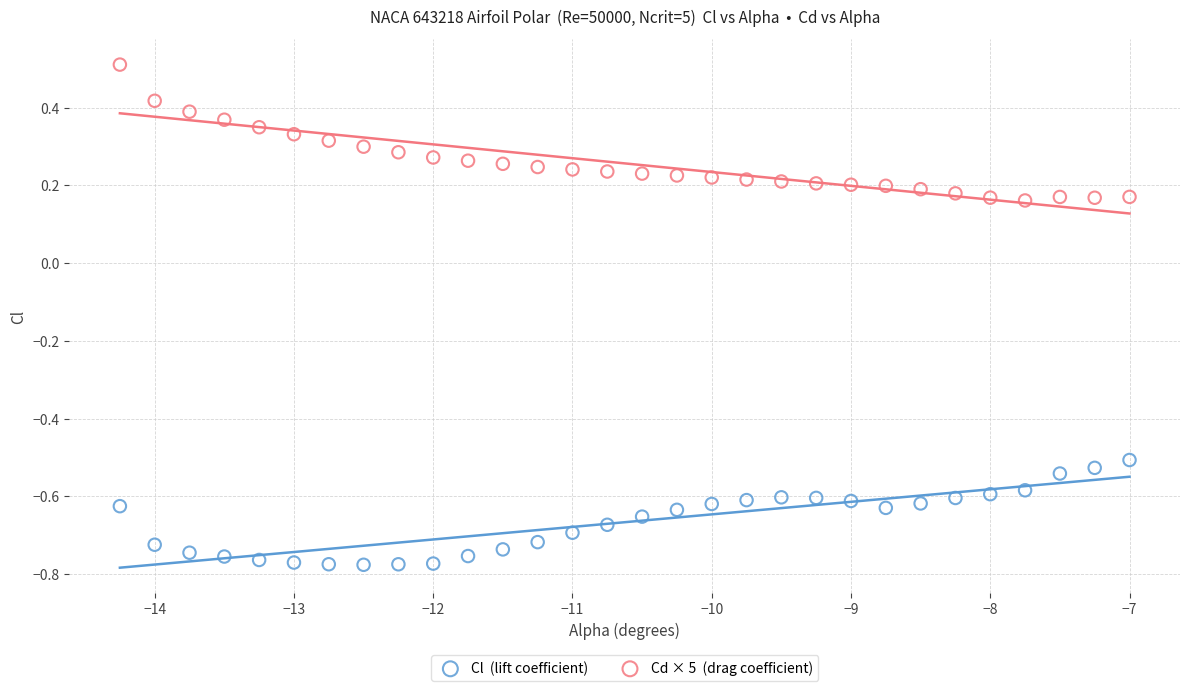

Across all data points, what is the range of X values (max minus min)?

7.2